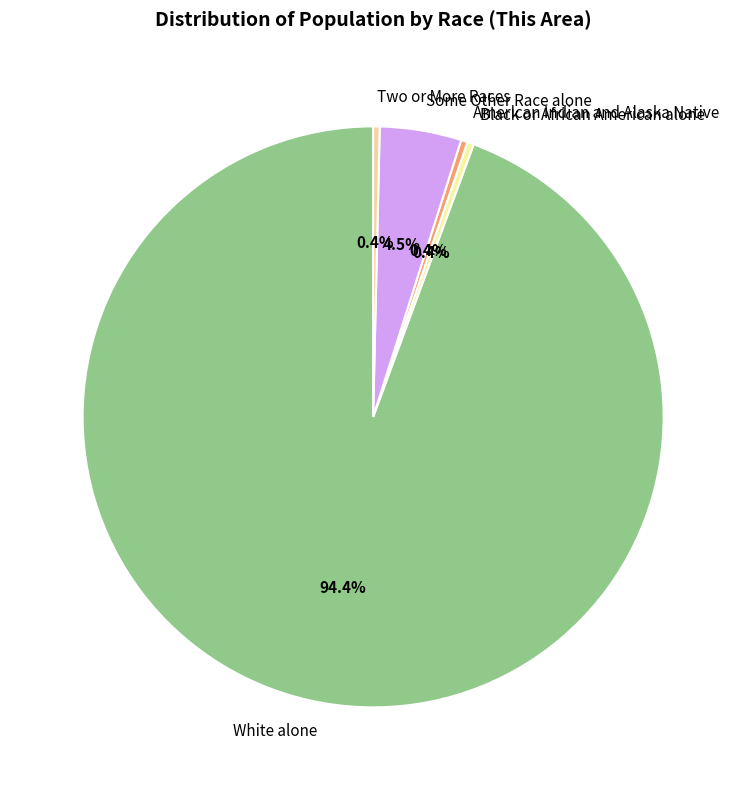

To the nearest percent, what is the combined percentage of Two or More Races and American Indian and Alaska Native?

1%